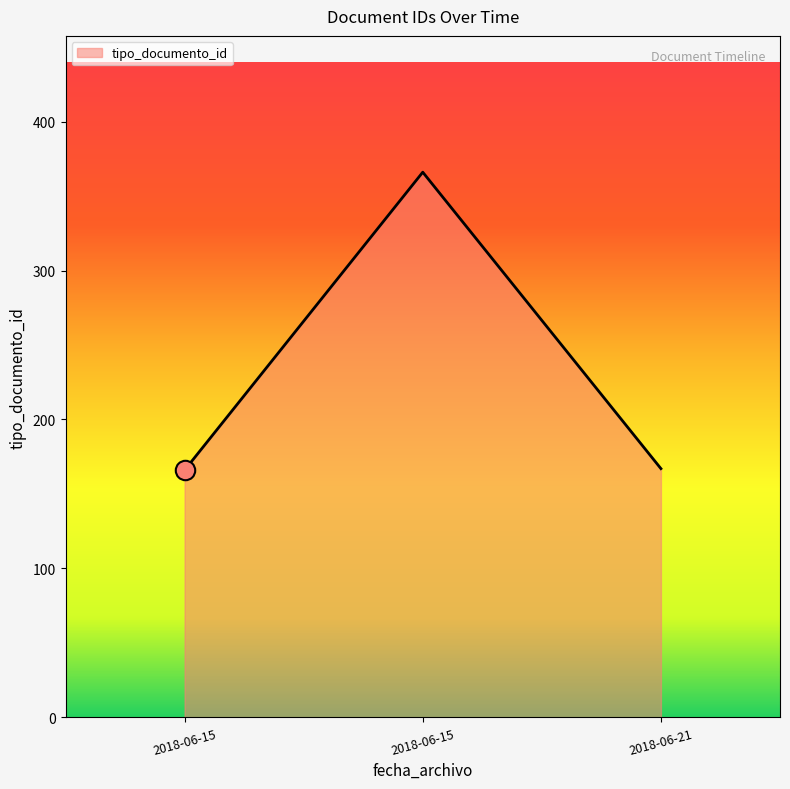

Reading right to left, transcribe all the data shown in this chart.

167	366	166